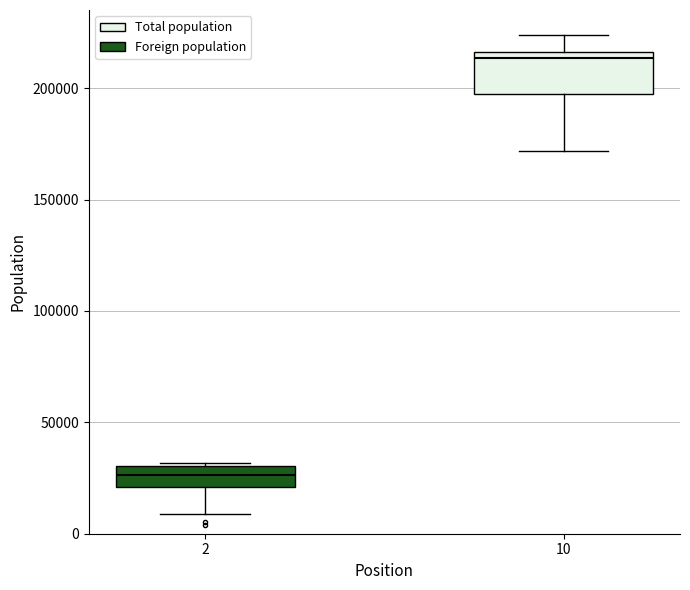

Which box's median line is the highest?

10